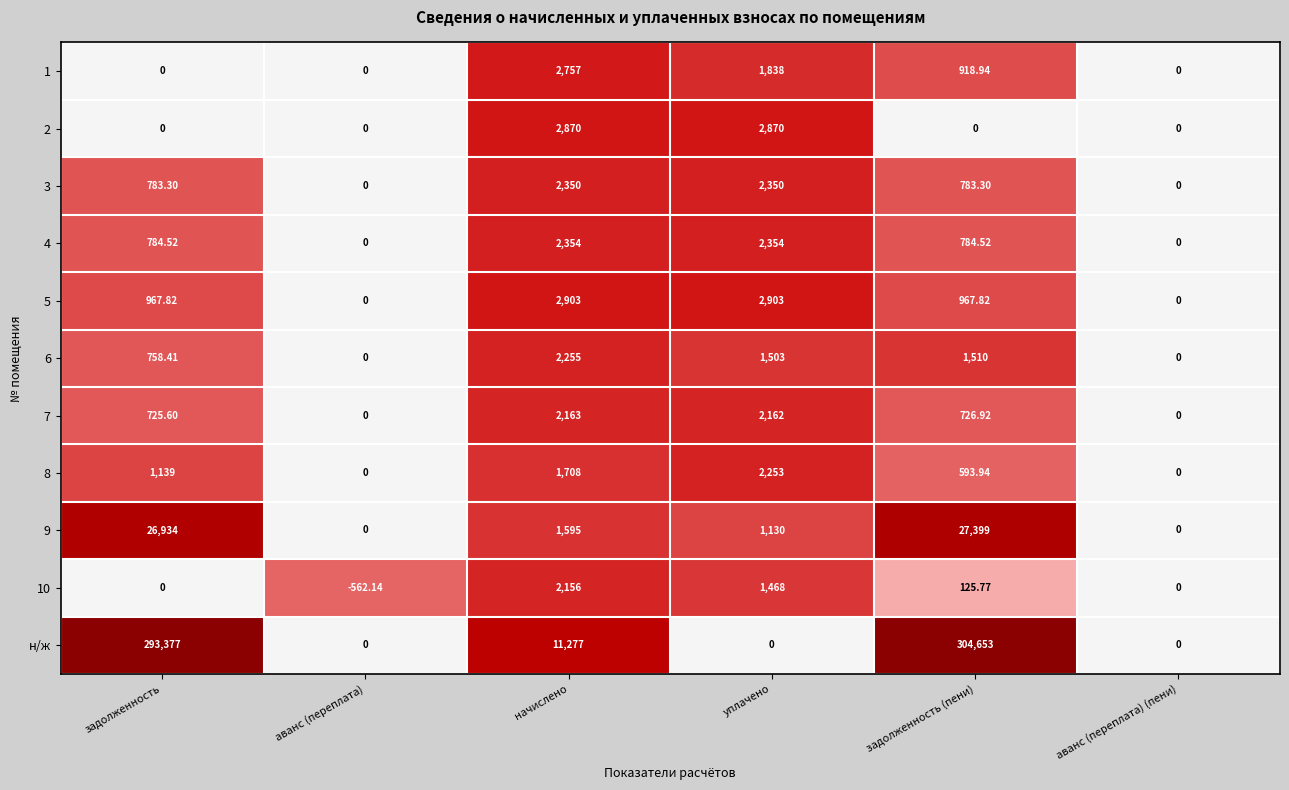

Rank the series by their maximum value, from lowest to highest.

10, 7, 8, 6, 3, 4, 1, 2, 5, 9, н/ж